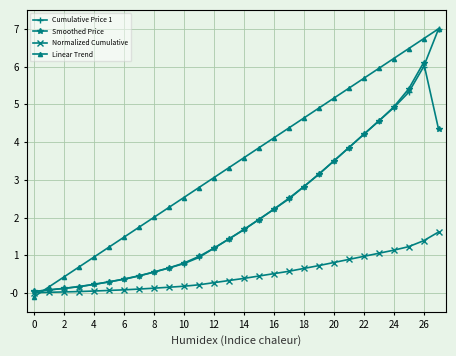

True or false: Smoothed Price has more than 0 interior local peaks.

True